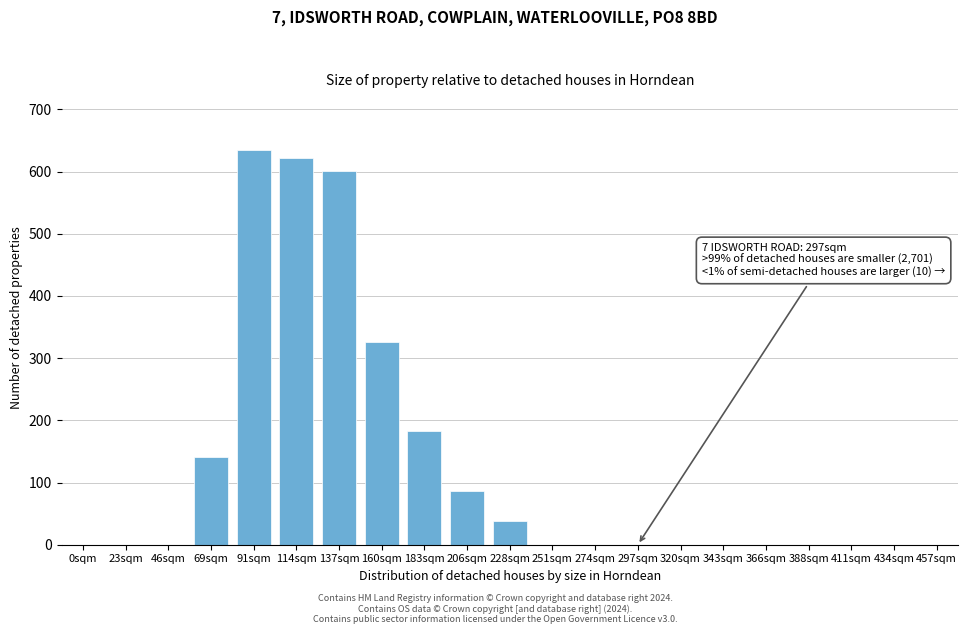

Reading left to right, transcribe all the data shown in this chart.

0sqm=0	23sqm=0	46sqm=0	69sqm=141	91sqm=635	114sqm=622	137sqm=601	160sqm=326	183sqm=183	206sqm=86	228sqm=38	251sqm=0	274sqm=0	297sqm=0	320sqm=0	343sqm=0	366sqm=0	388sqm=0	411sqm=0	434sqm=0	457sqm=0